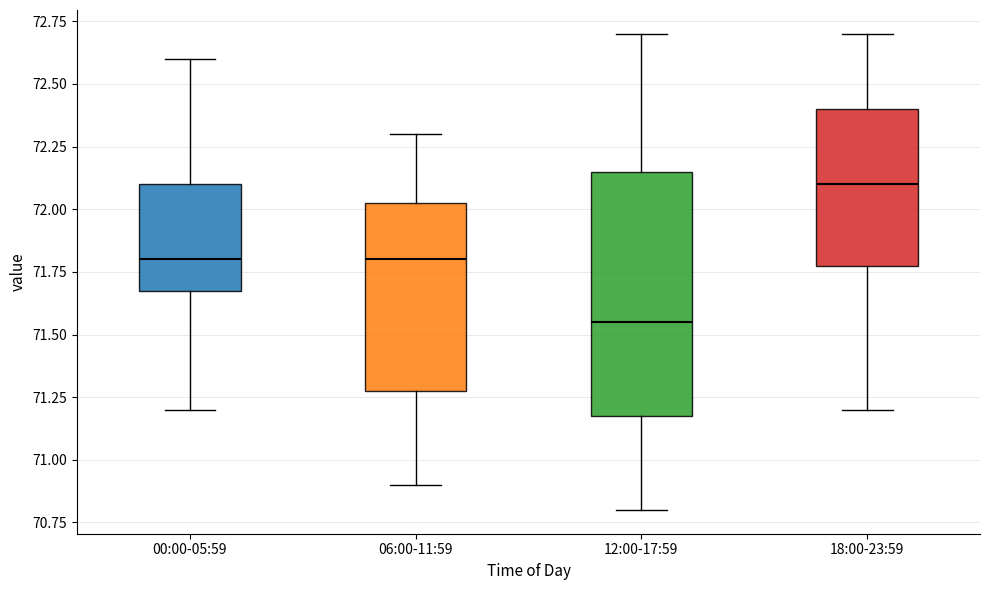

Which box has the highest median line?

18:00-23:59